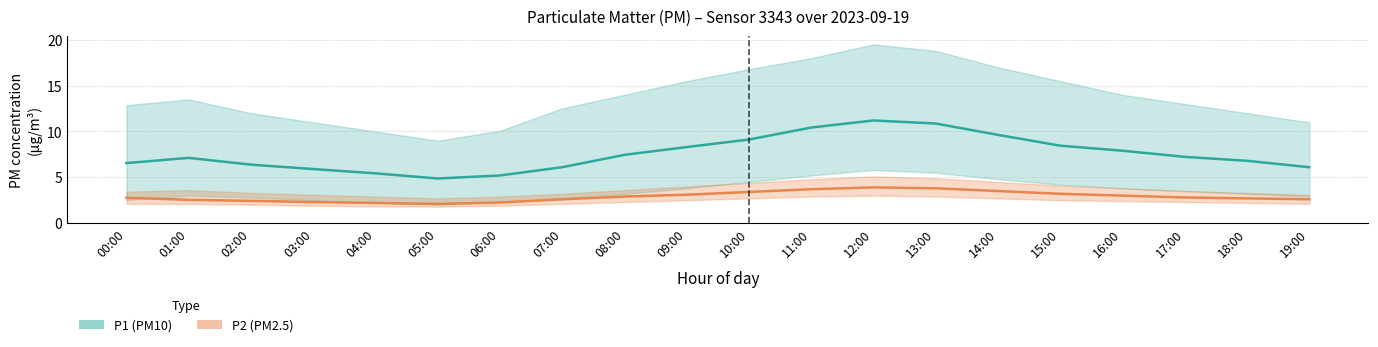

Where is the first local maximum for P1?

01:00